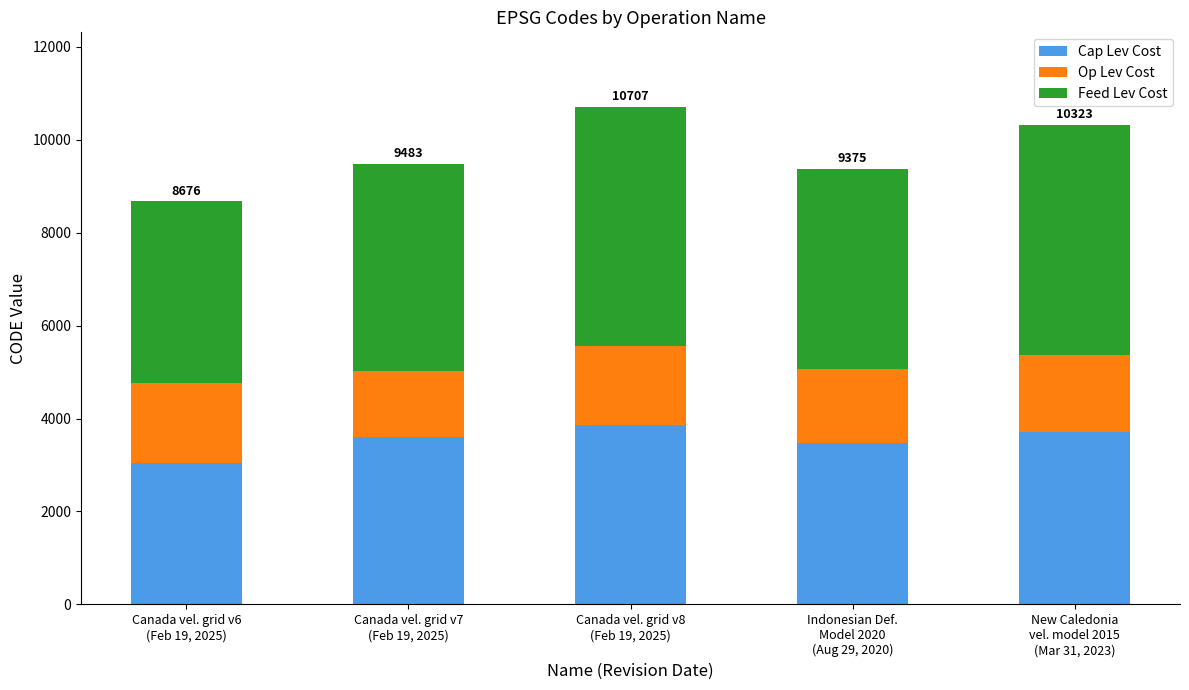

What is the maximum value for Cap Lev Cost?

3854.5